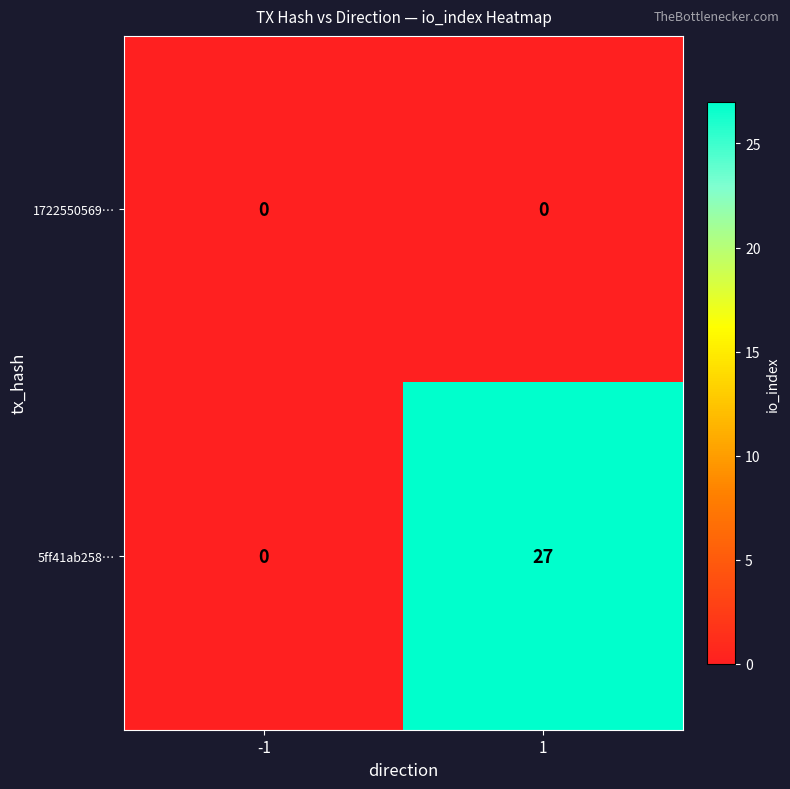

Is the value of 5ff41ab258… at 1 greater than the value of 1722550569… at -1?

Yes